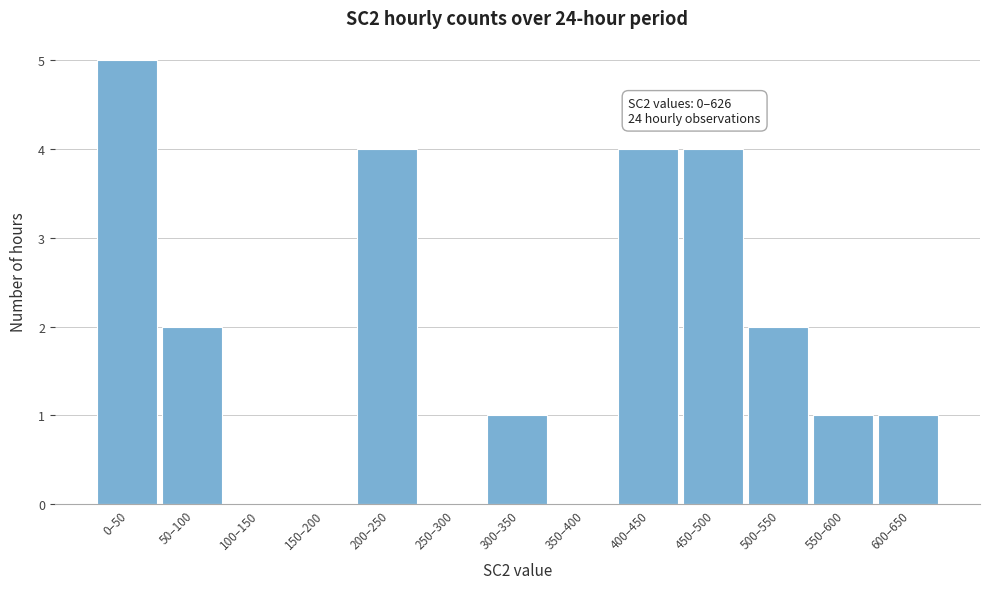

Reading left to right, list all the values displayed in this chart.

0–50=5	50–100=2	100–150=0	150–200=0	200–250=4	250–300=0	300–350=1	350–400=0	400–450=4	450–500=4	500–550=2	550–600=1	600–650=1